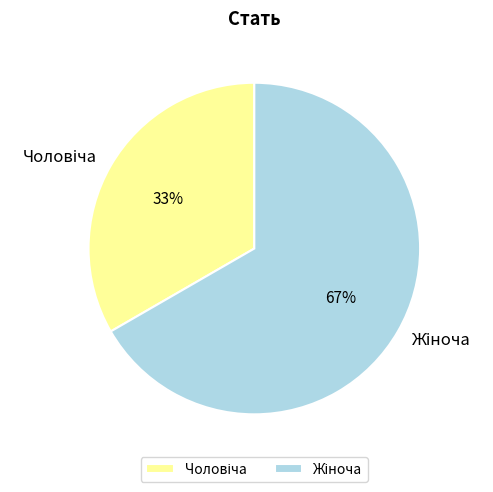

How many slices are in this pie chart?

2